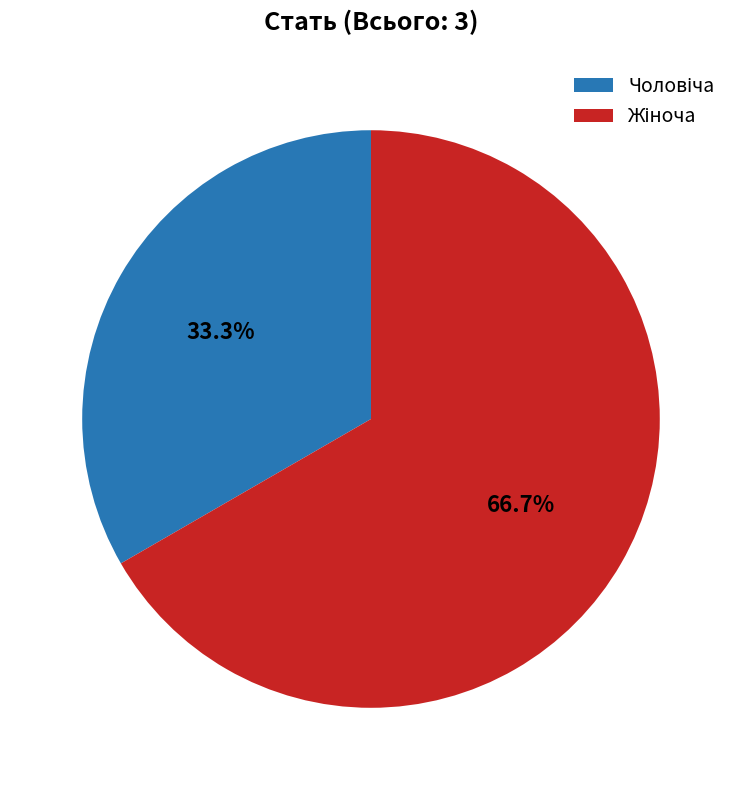

Does any single category account for the majority?

Yes